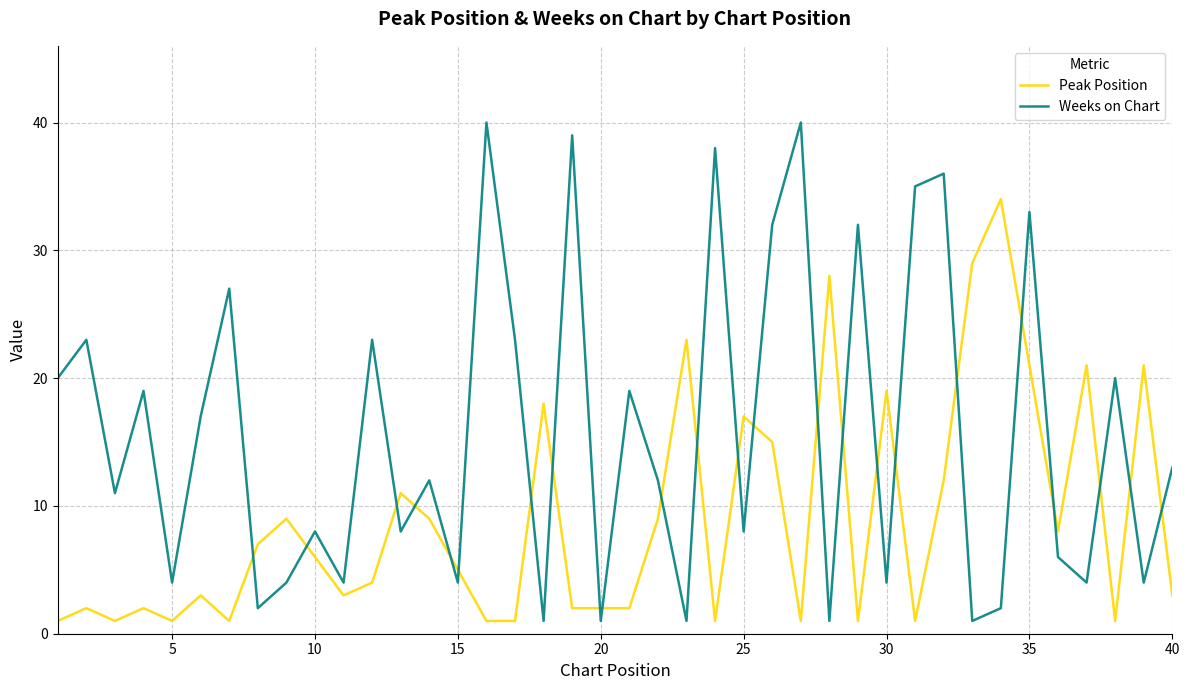

True or false: Peak Position and Weeks on Chart cross at least once.

True